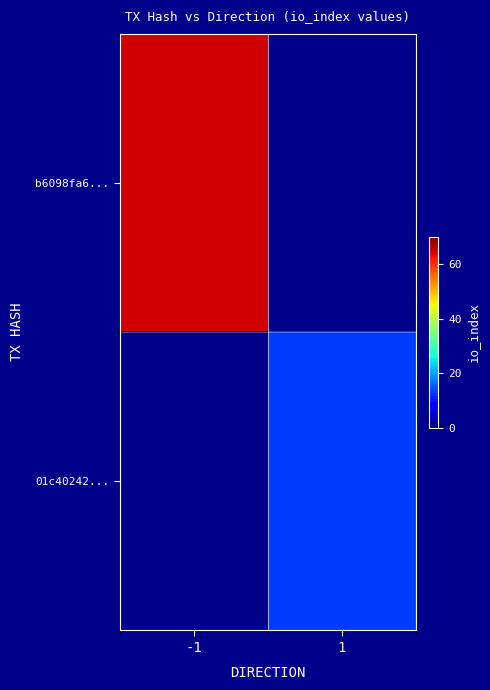

The value of b6098fa6... at -1 is 65.0. True or false?

True